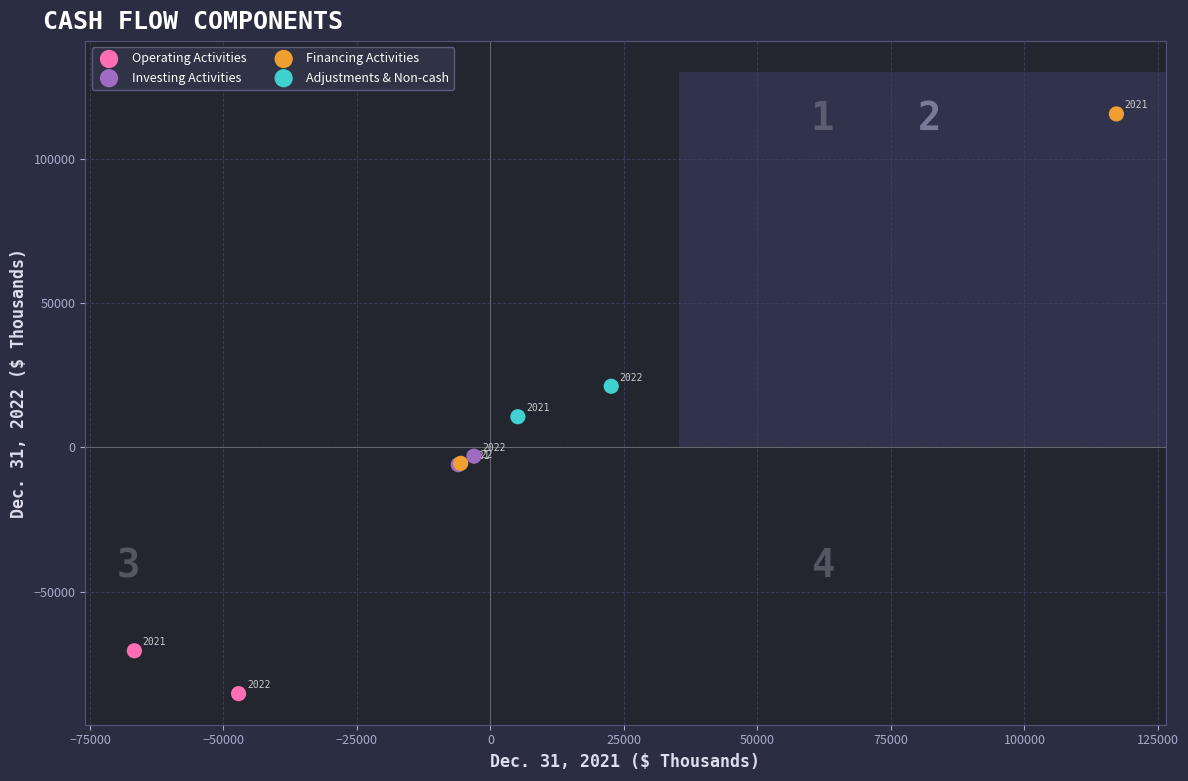

Which series has the largest Y range (max minus min)?

Financing Activities